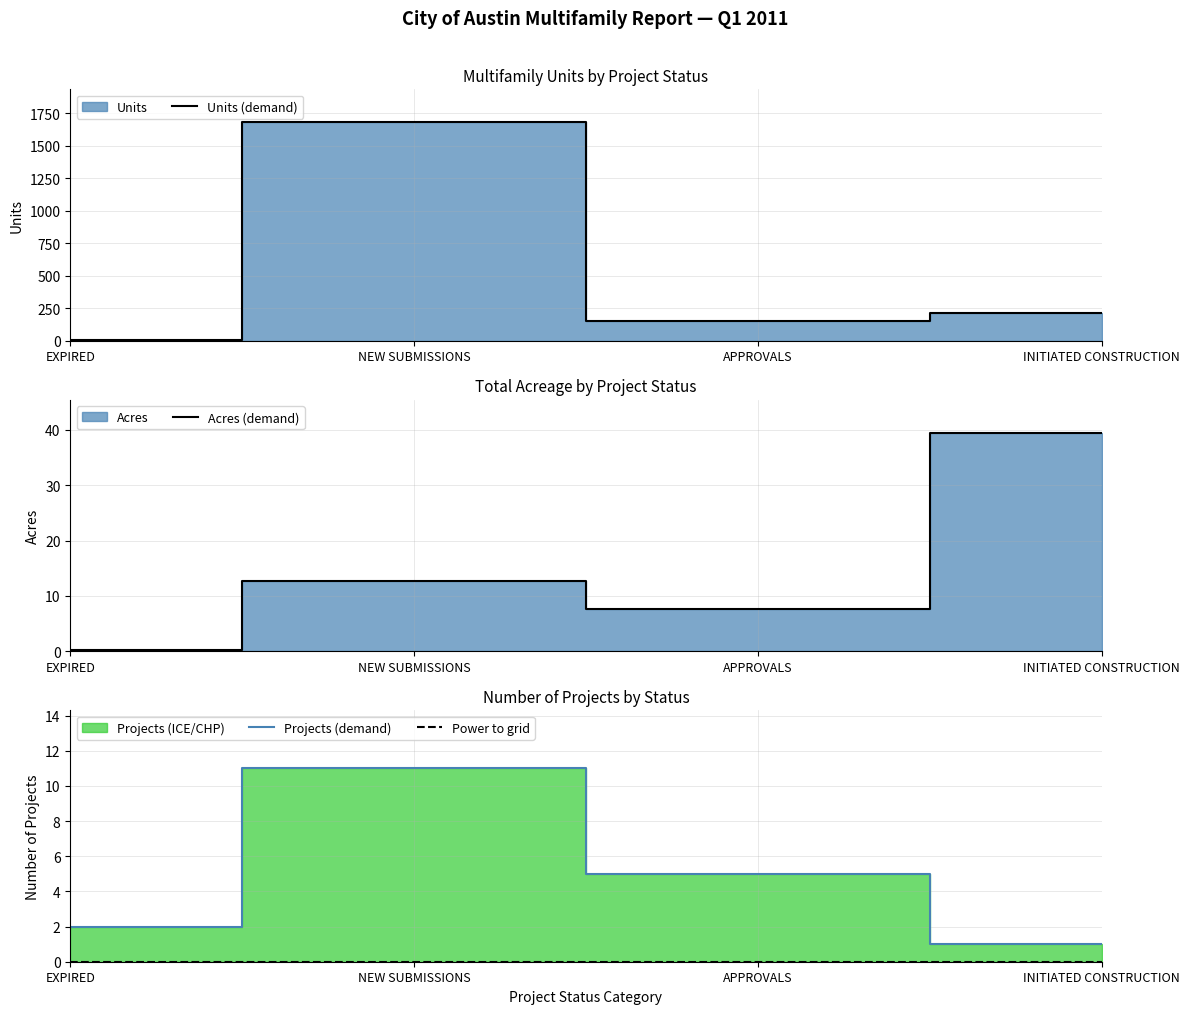

What is the difference between the Projects (demand) values at APPROVALS and INITIATED CONSTRUCTION?

4